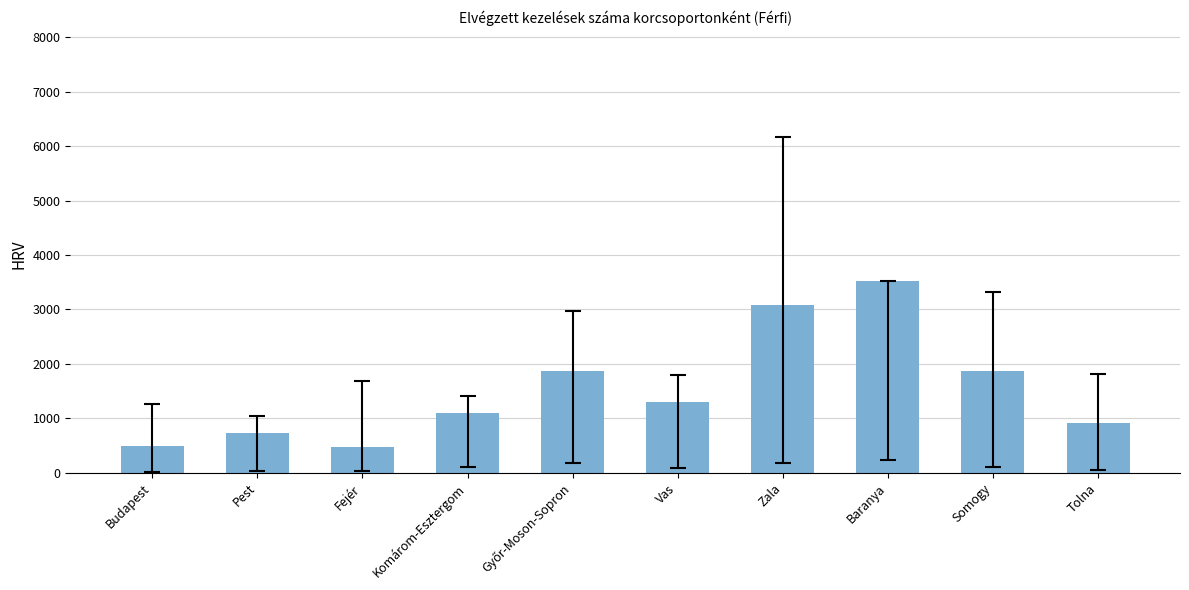

The chart shows a value of 915 at Tolna. True or false?

True